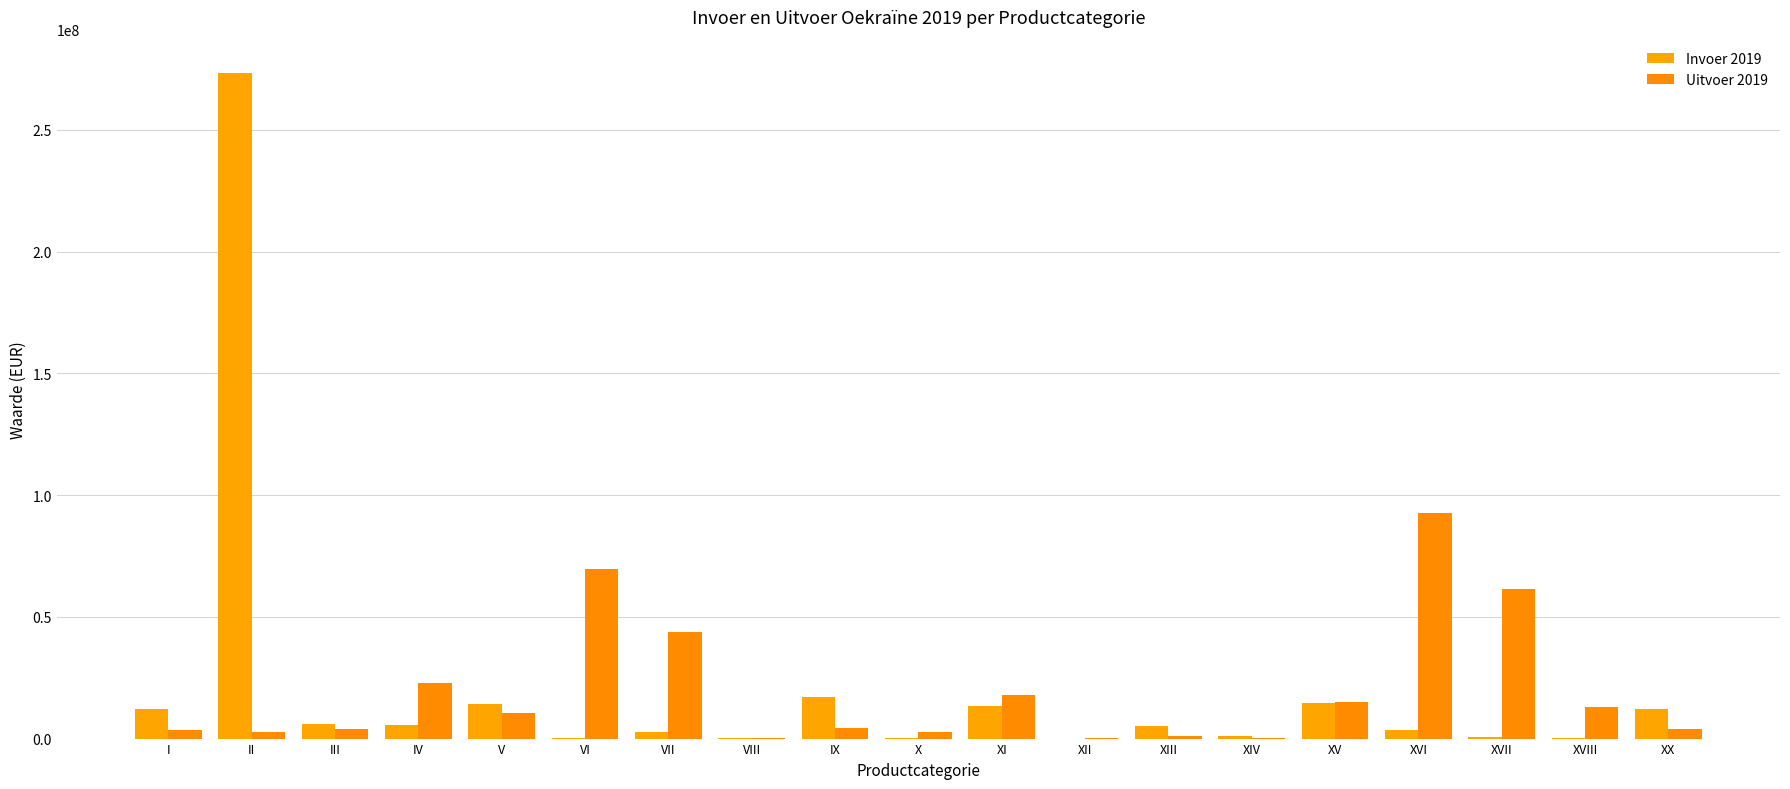

How many groups of bars are there?

19